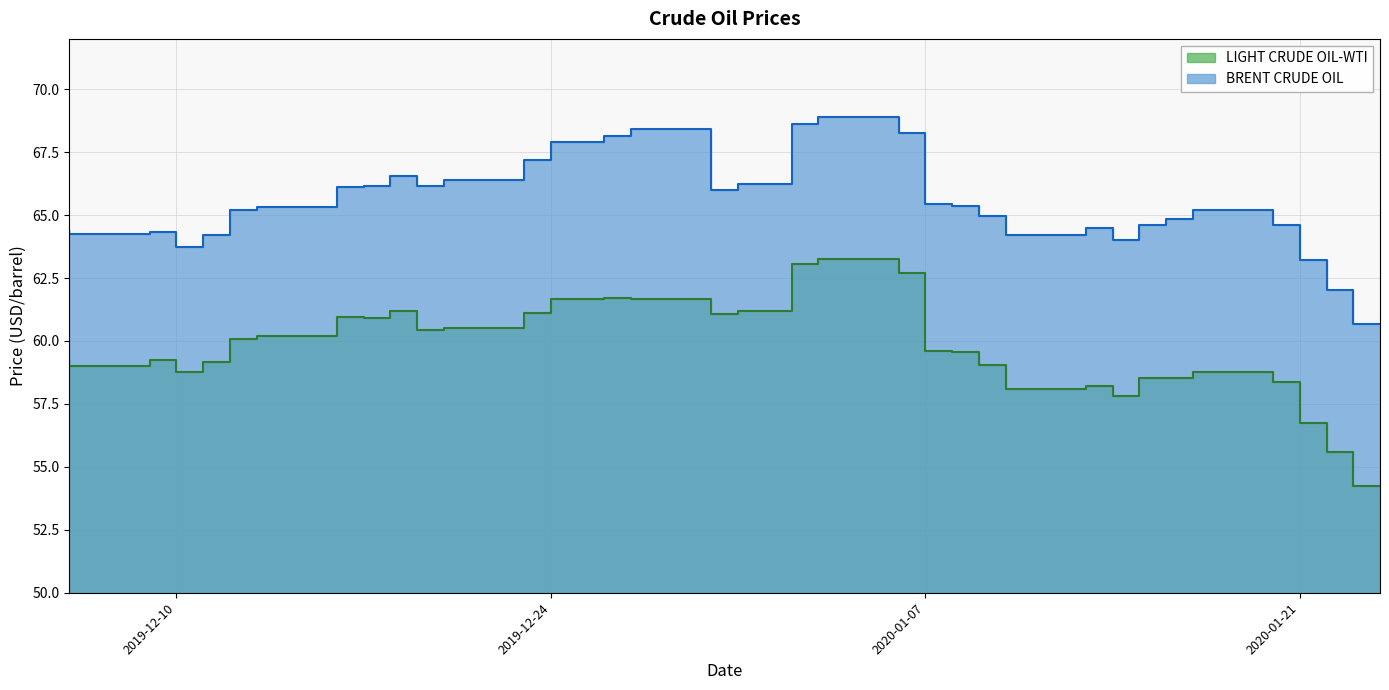

What are all the series names shown in the legend?

LIGHT CRUDE OIL-WTI, BRENT CRUDE OIL